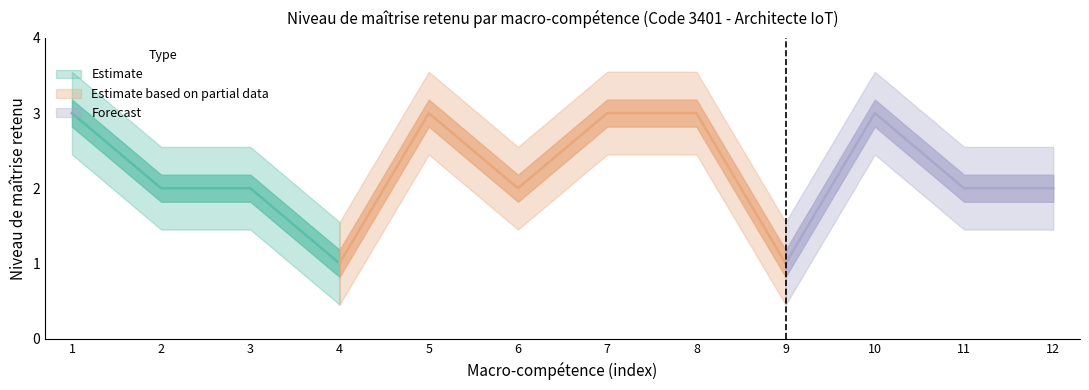

How many points are higher than both their immediate neighbors (excluding endpoints)?

2